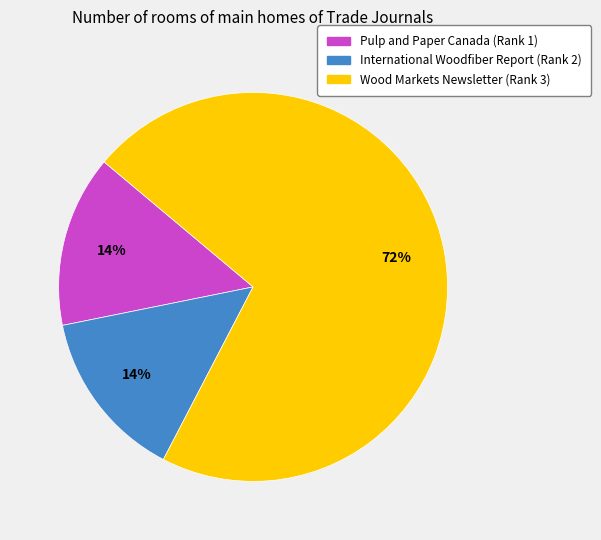

Which category has the biggest portion of the pie?

Wood Markets Newsletter (Rank 3)